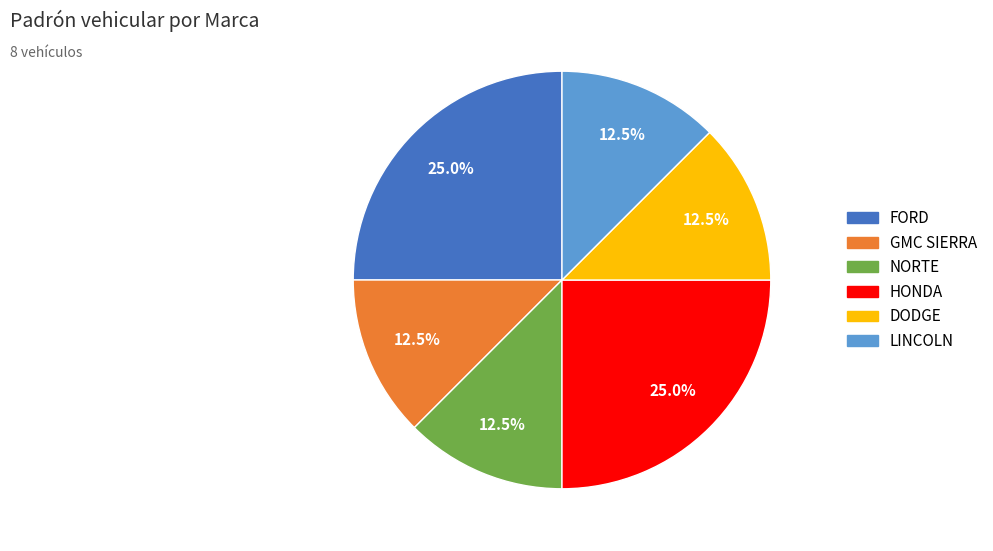

True or false: DODGE accounts for 6% of the total.

False